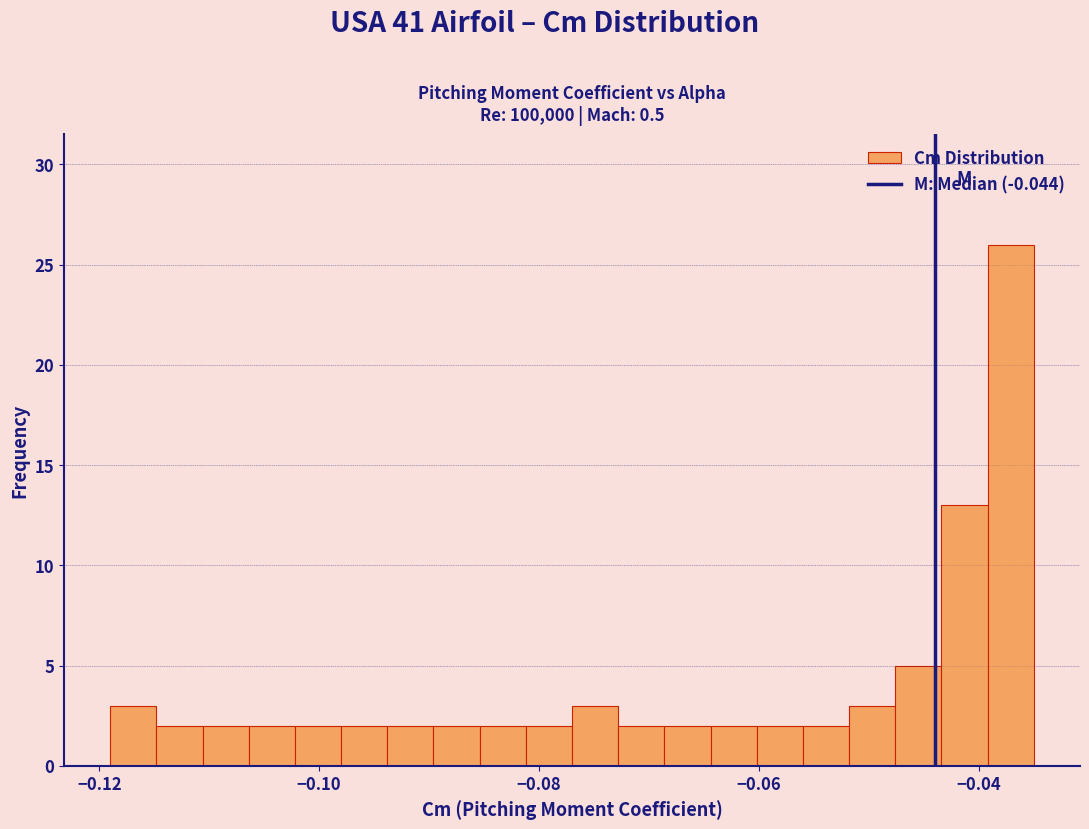

Around what value on the x-axis is the tallest bar? Give the approximate position of its centre, as read against the axis.

-0.038